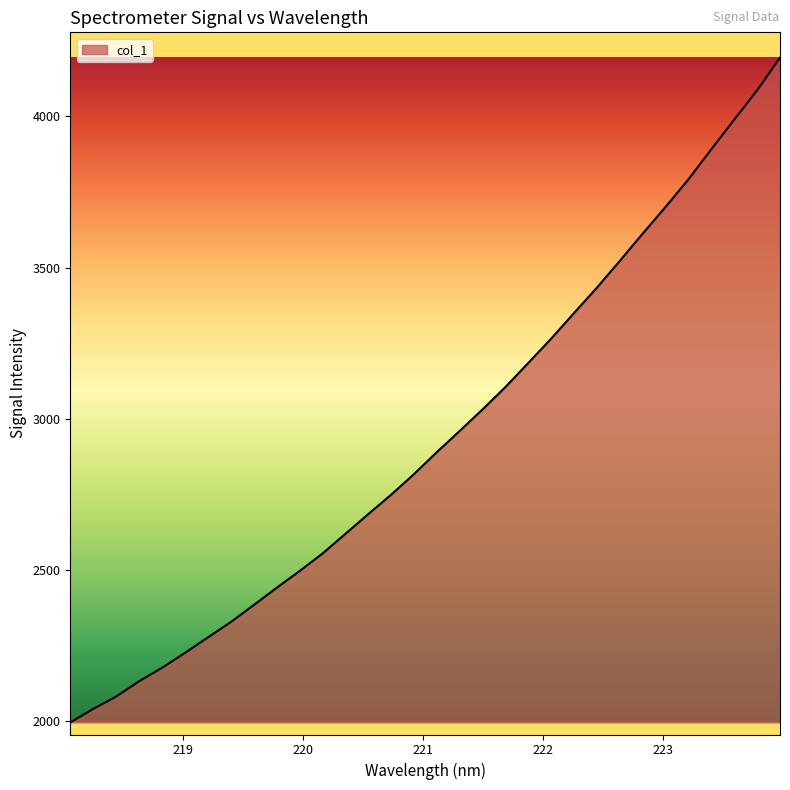

What is the difference between the maximum and minimum values?

2199.5